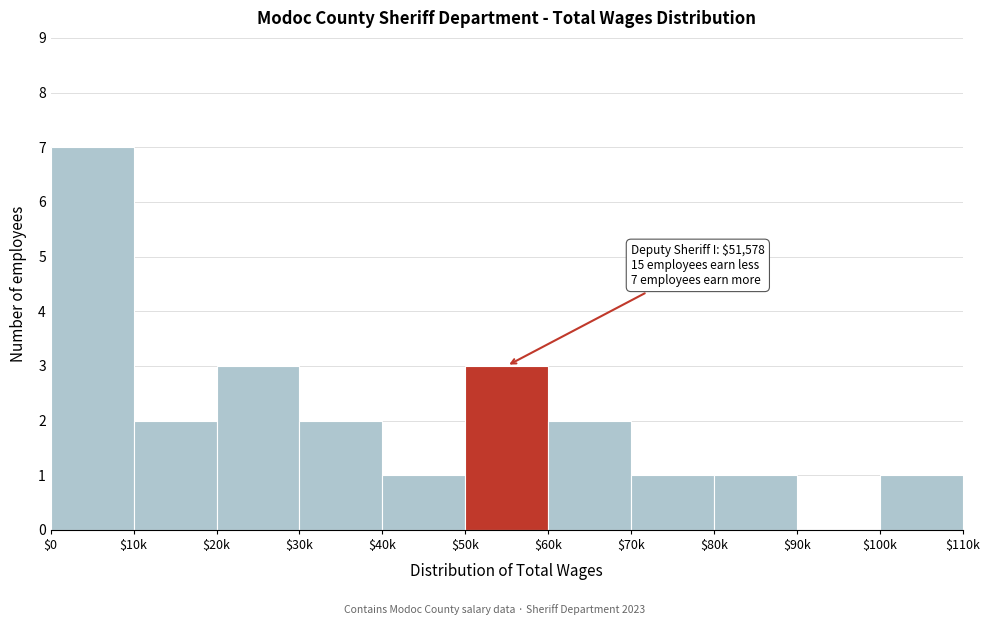

What is the maximum value shown in the chart?

7